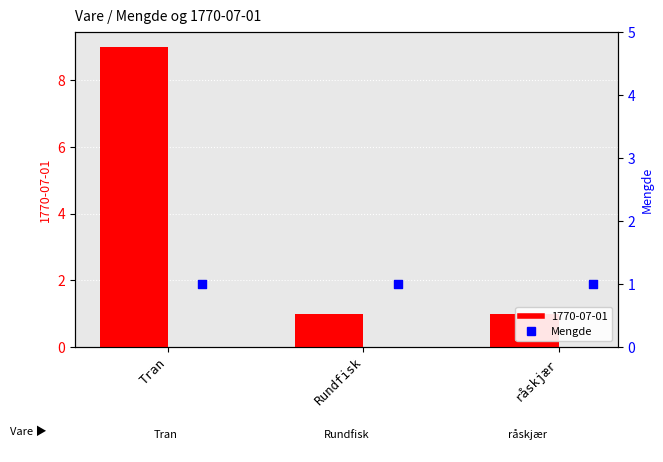

What is the change in value from Tran to råskjær?

-8